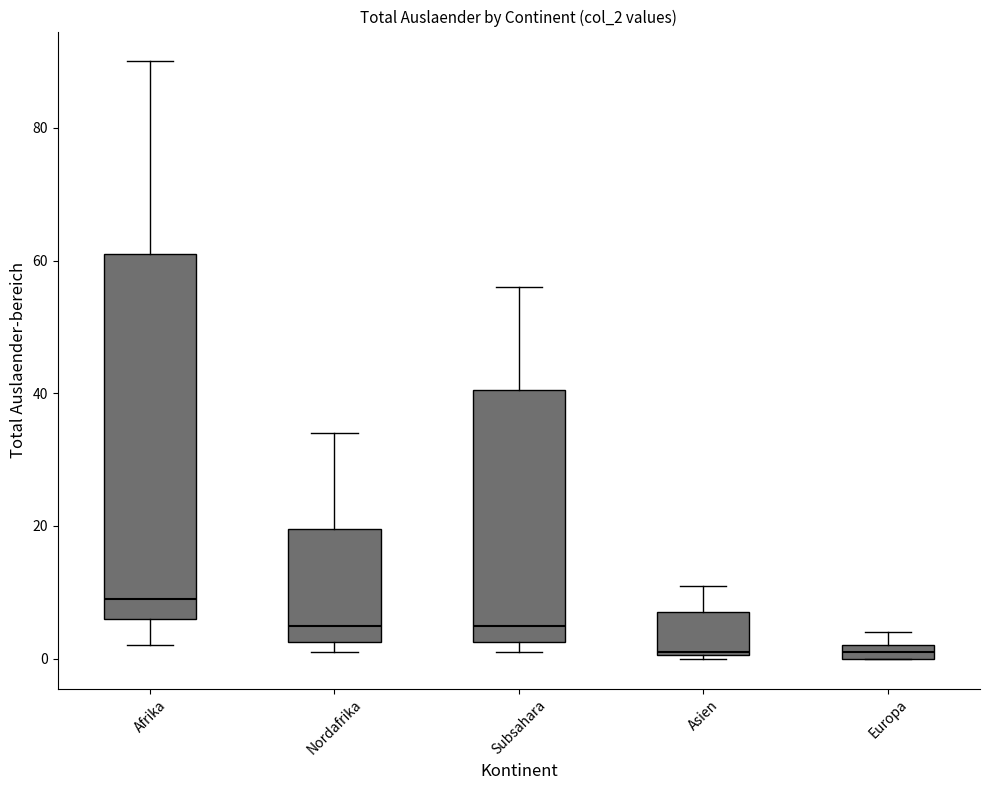

Comparing the boxes themselves (not the whiskers), which one is the tallest?

Afrika